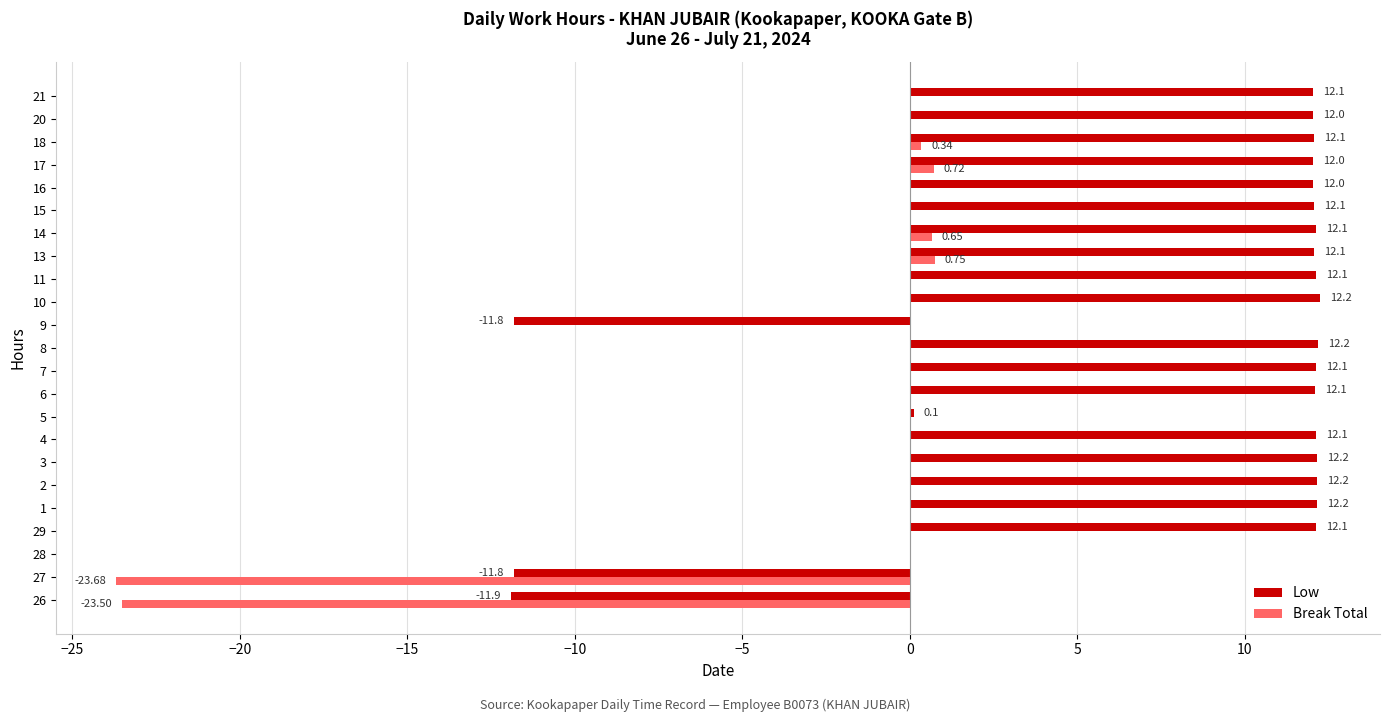

How many data points does each series have?

23